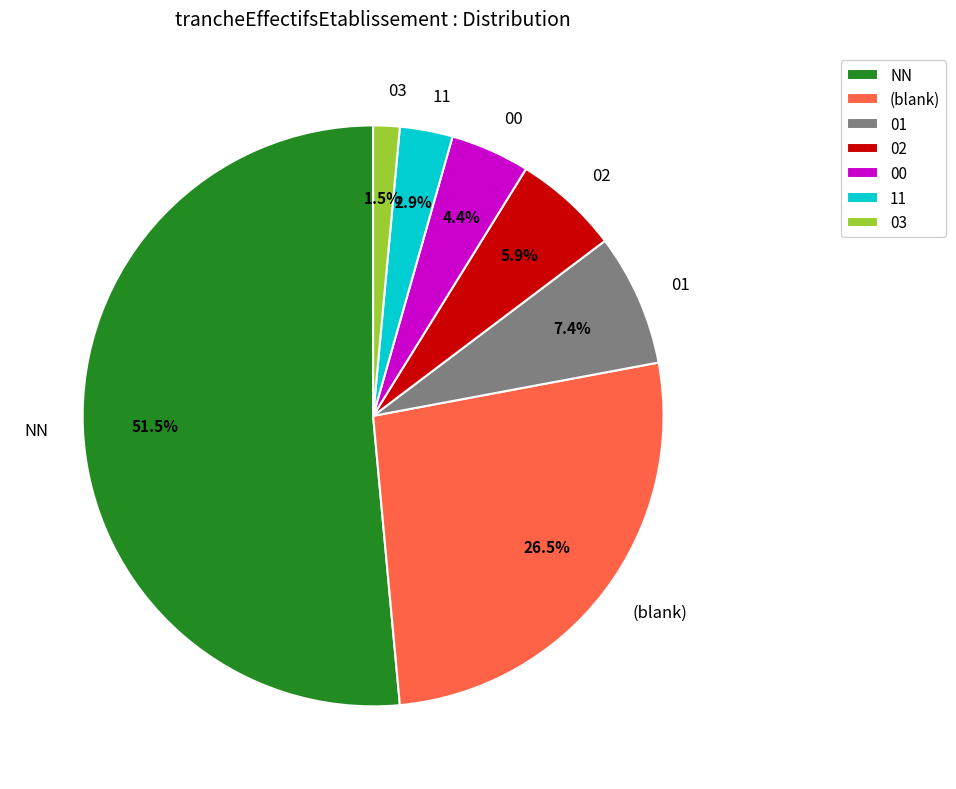

Which has a higher value, 01 or NN?

NN